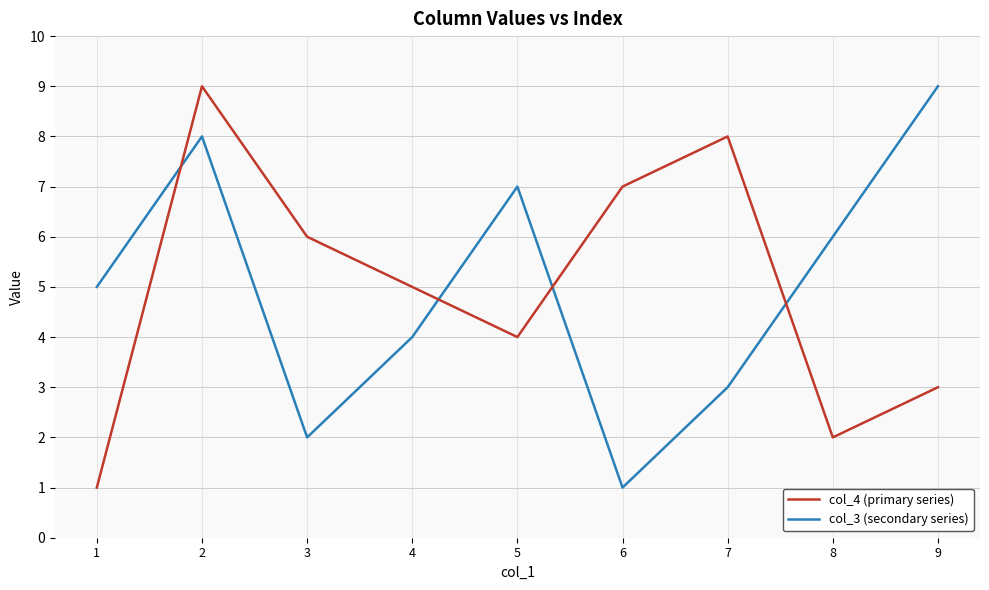

What is the difference between the maximum and minimum values in the col_4 (primary series) series?

8